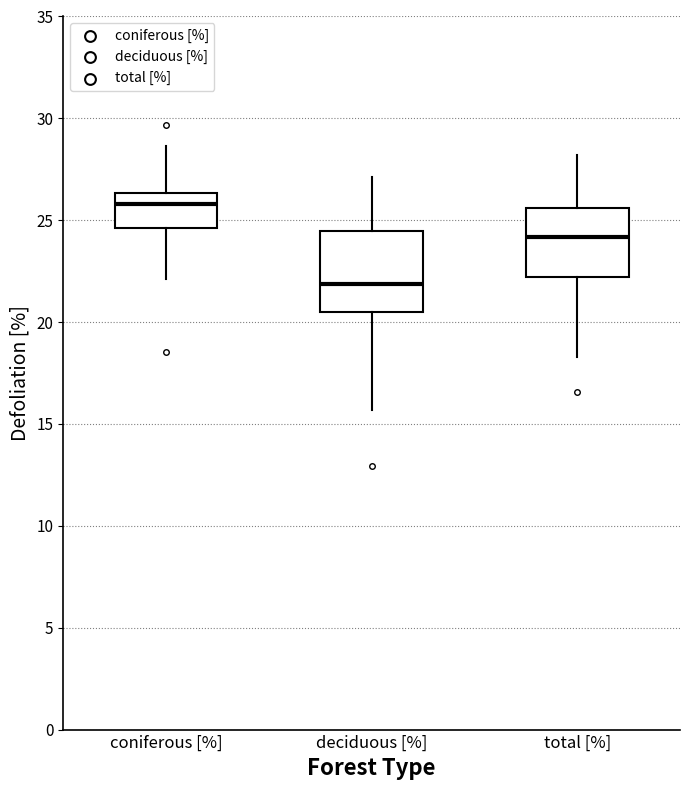

Comparing the boxes themselves (not the whiskers), which one is the tallest?

deciduous [%]